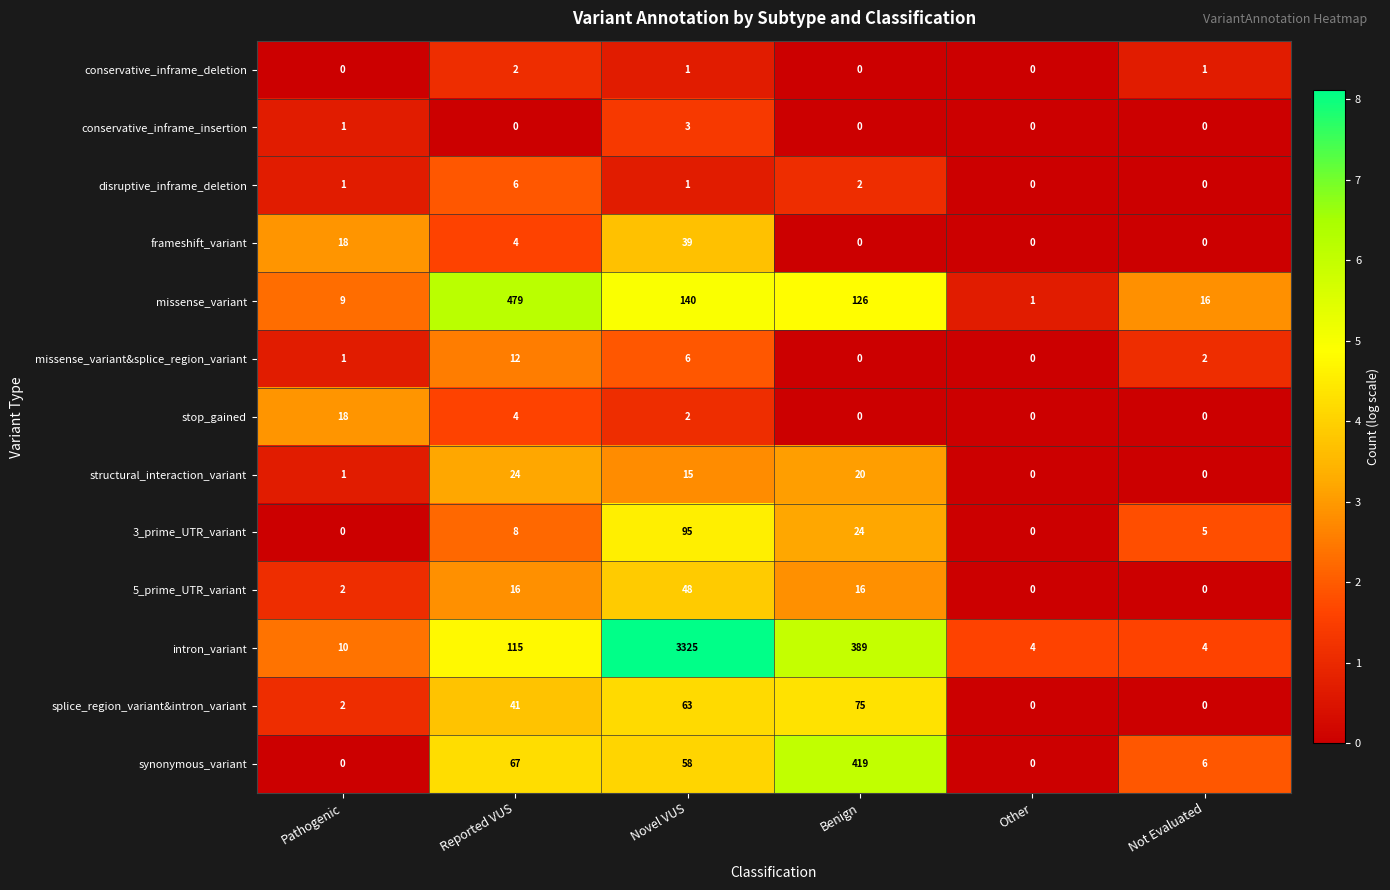

List the series in order of their peak value, highest first.

intron_variant, missense_variant, synonymous_variant, 3_prime_UTR_variant, splice_region_variant&intron_variant, 5_prime_UTR_variant, frameshift_variant, structural_interaction_variant, stop_gained, missense_variant&splice_region_variant, disruptive_inframe_deletion, conservative_inframe_insertion, conservative_inframe_deletion